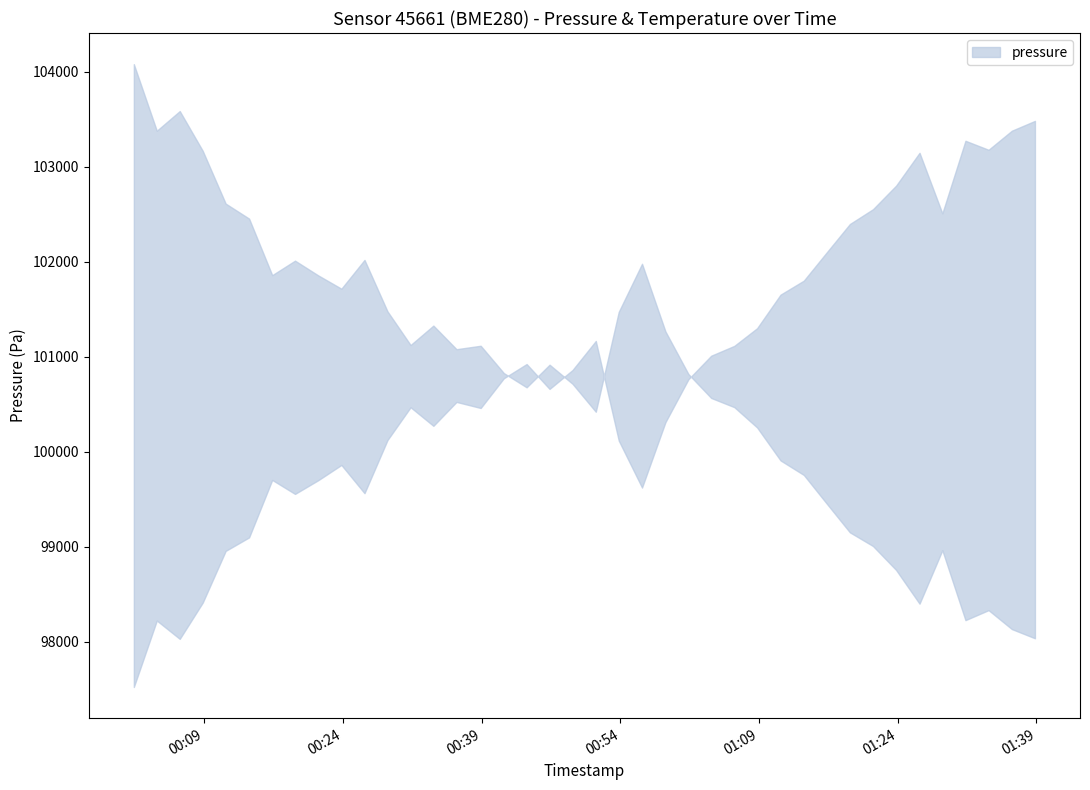

Does the chart have visible grid lines?

No